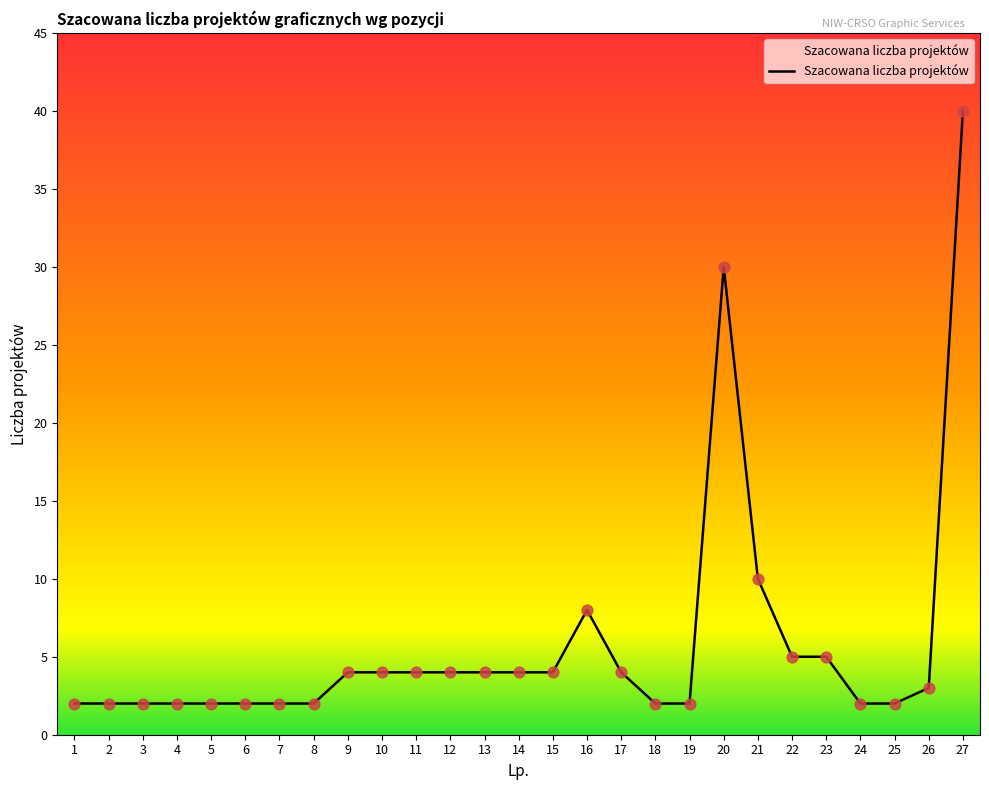

What is the change in value from 13 to 24?

-2